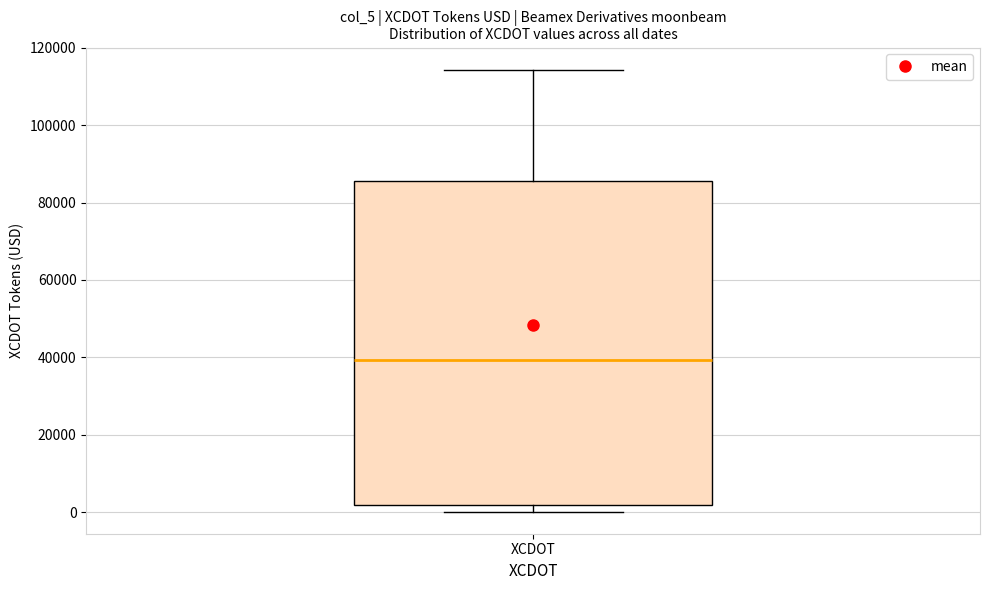

Transcribe this box plot: give where the median line is, the range the box spans, and where the two whiskers end, as read against the y-axis. The values are not printed on the chart, so give them approximately, as read against the axis.

median 40000, box 2000 to 86000, whiskers 0 to 114000